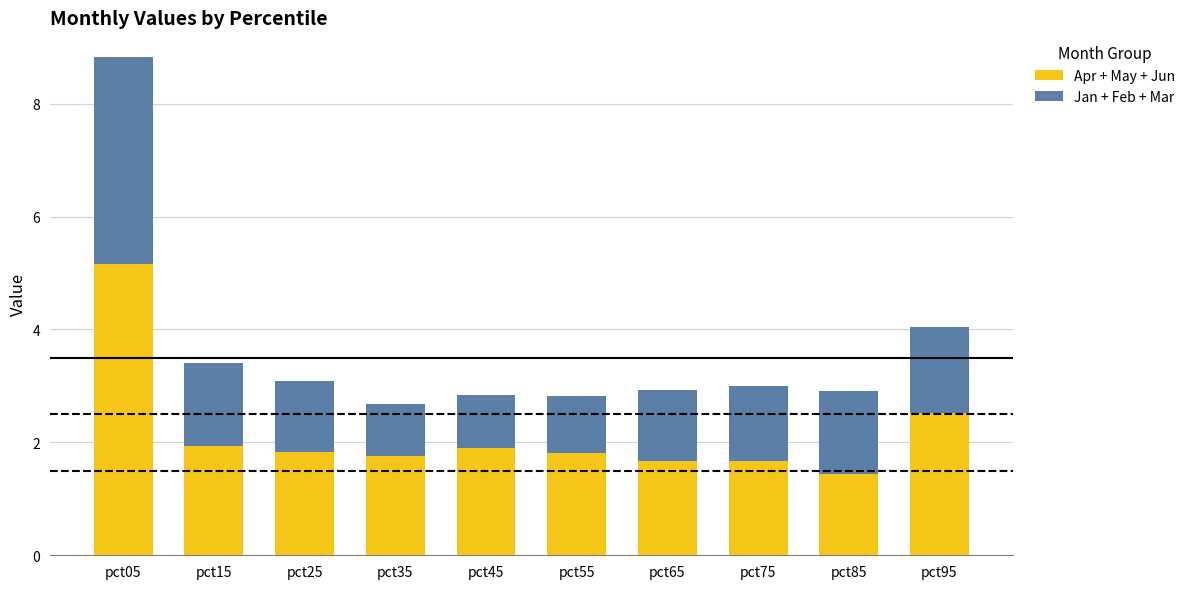

At which category is the sum across all series the highest?

pct05